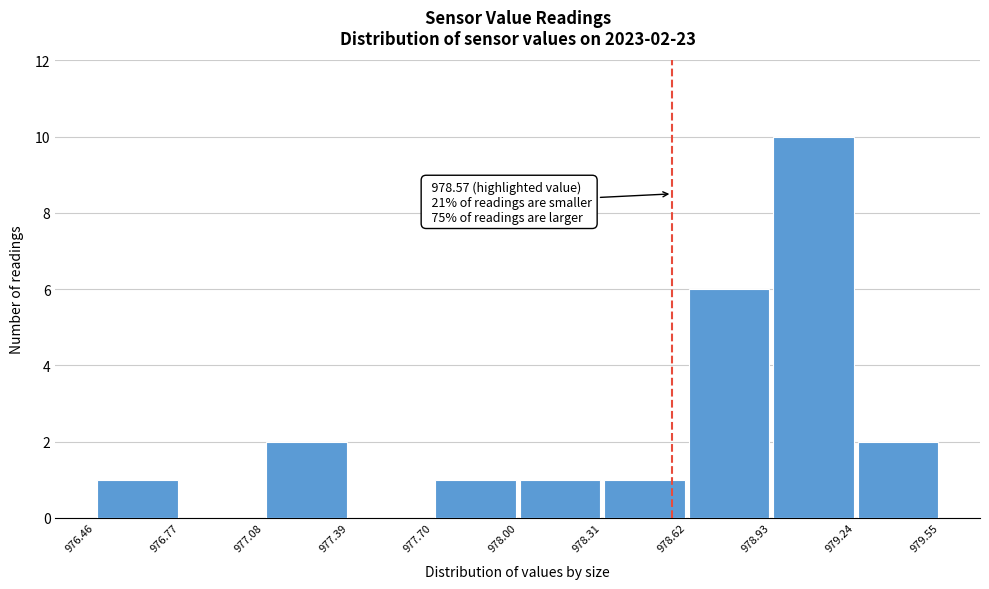

Over which range of the x-axis is the bar tallest?

978.93 to 979.24